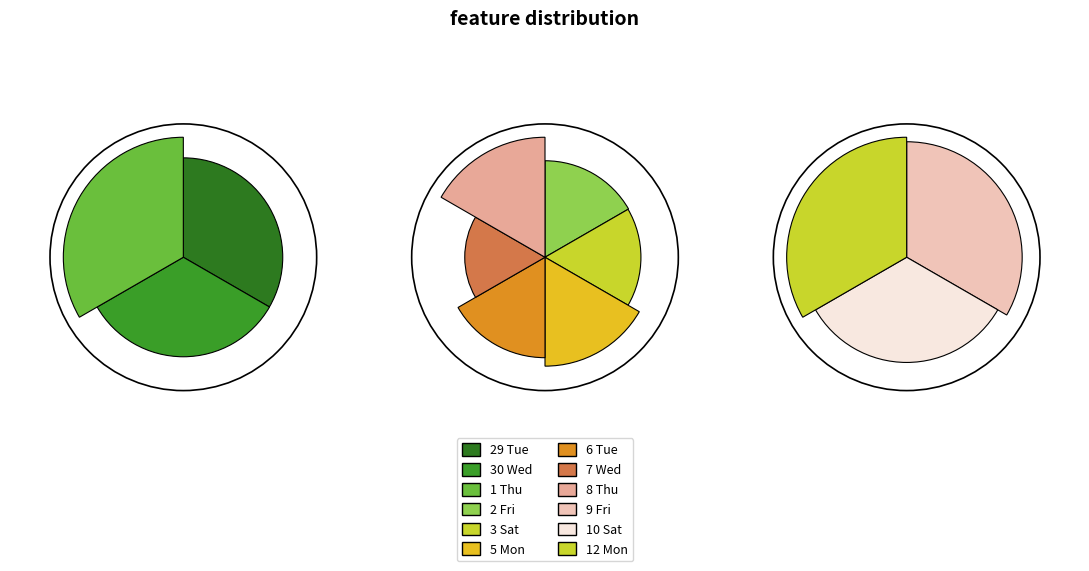

What is the ratio of the value at 2 Fri to the value at 9 Fri?

0.9